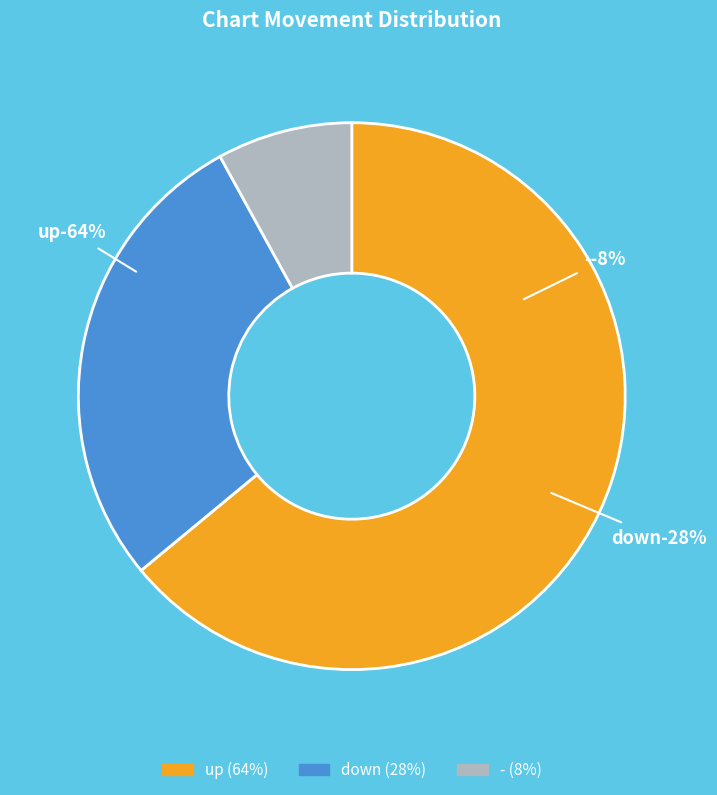

Which slice represents more than half of the pie?

up